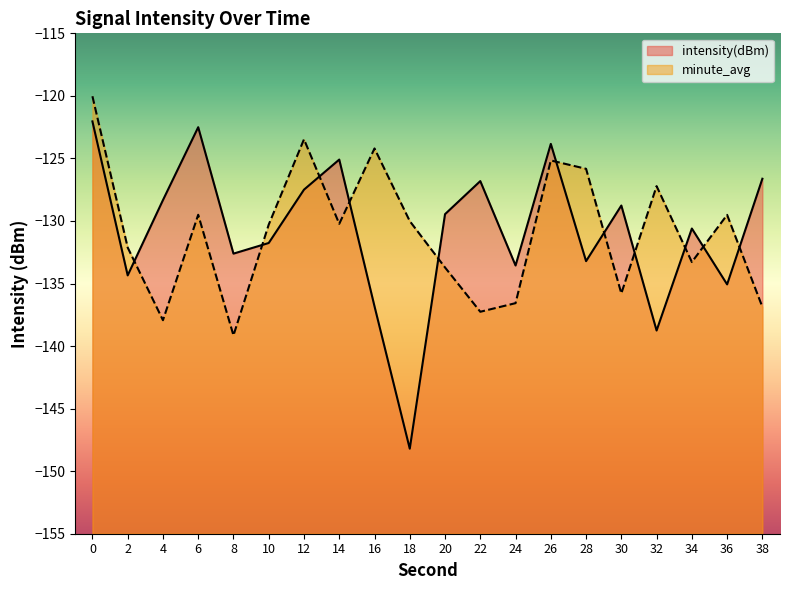

Which series changed the most between 22 and 32?

intensity(dBm)